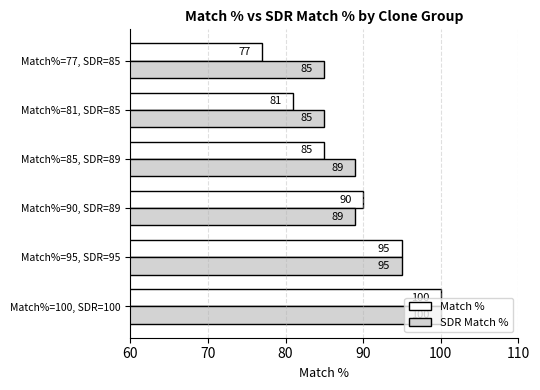

Rank the series by their average value, from lowest to highest.

Match %, SDR Match %